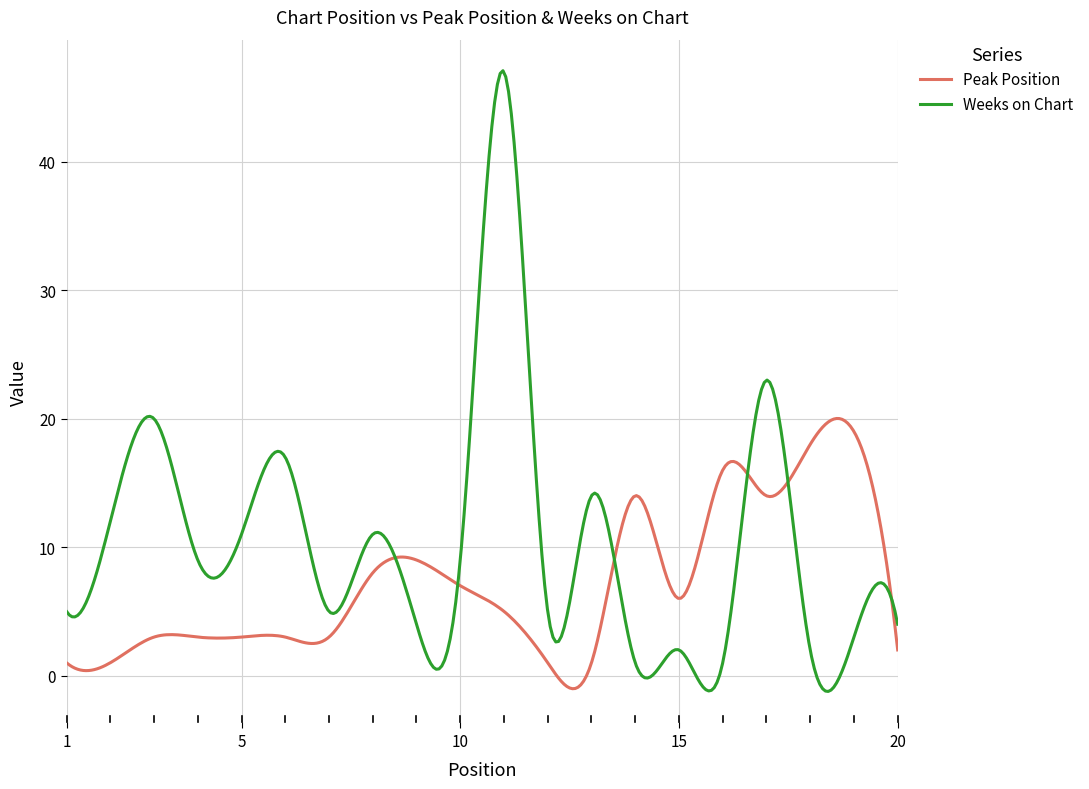

Which series ends up on top after the final intersection of Peak Position and Weeks on Chart?

Weeks on Chart